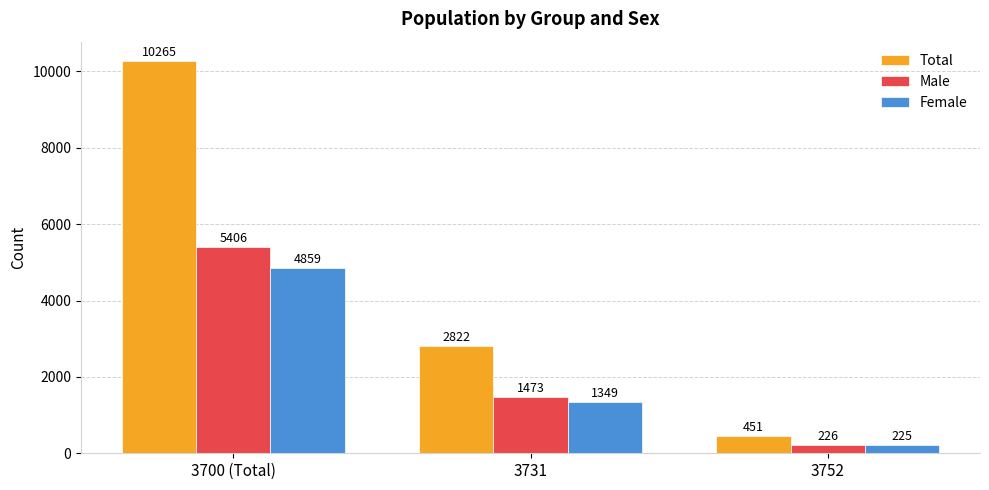

Which series has the widest spread of values?

Total